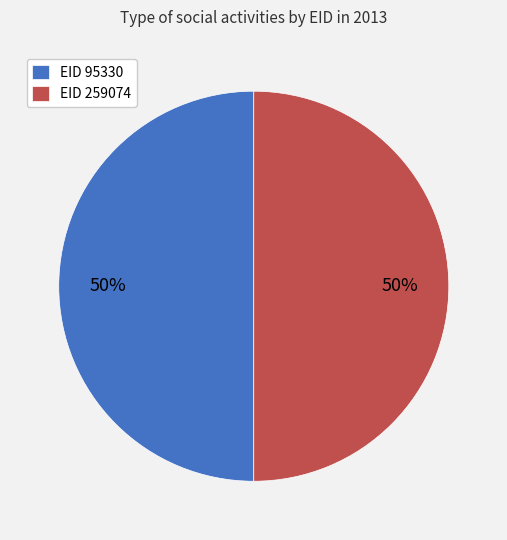

True or false: EID 259074 accounts for 65% of the total.

False